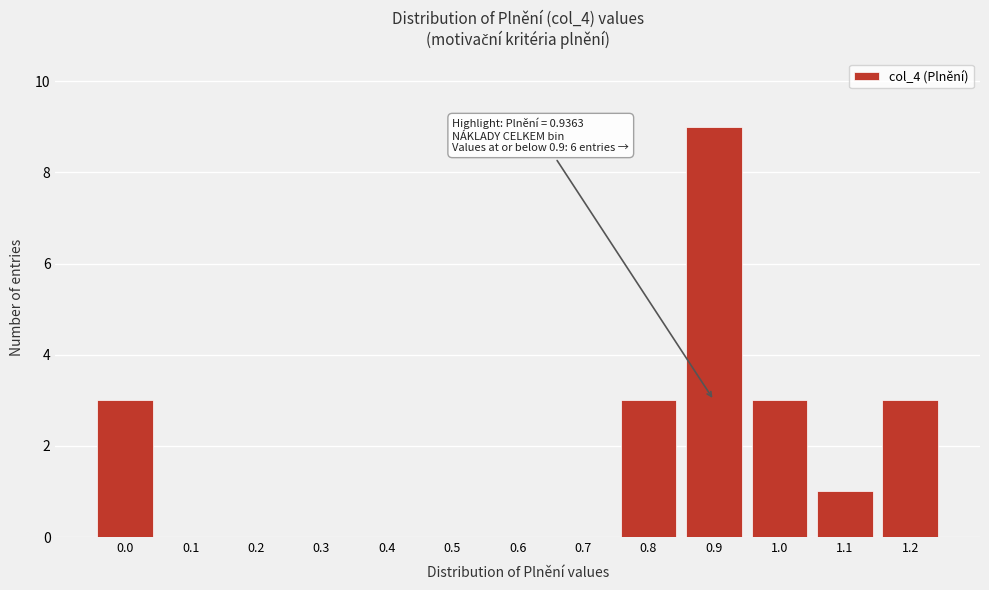

Reading left to right, extract all data points from this chart.

0.0=3	0.1=0	0.2=0	0.3=0	0.4=0	0.5=0	0.6=0	0.7=0	0.8=3	0.9=9	1.0=3	1.1=1	1.2=3